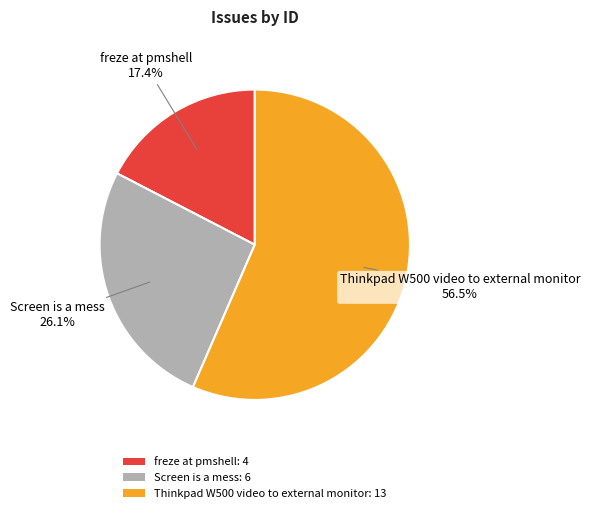

Is there any slice that represents more than half of the pie?

Yes